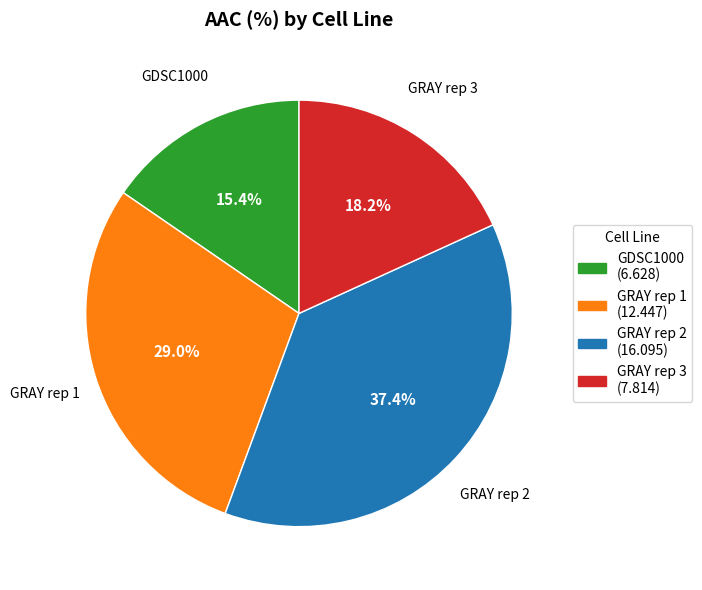

To the nearest percent, what percentage of the pie is GRAY rep 2?

37%